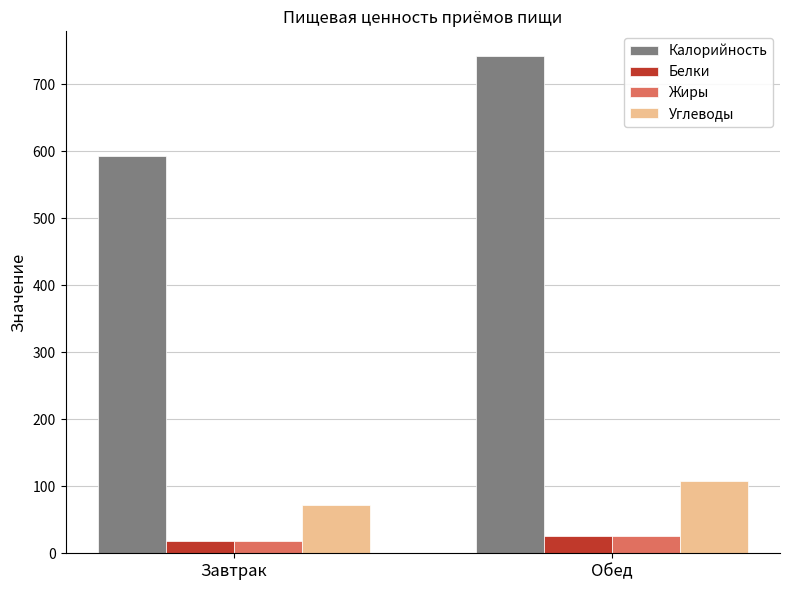

What is the label of the 2nd bar from the left?

Обед